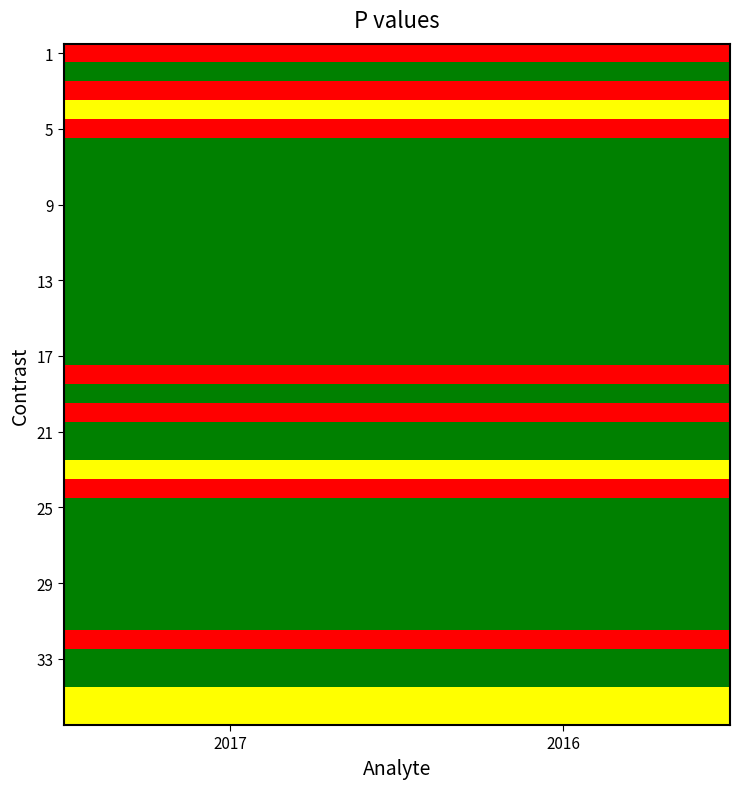

At how many categories does at least one series exceed 0?

2